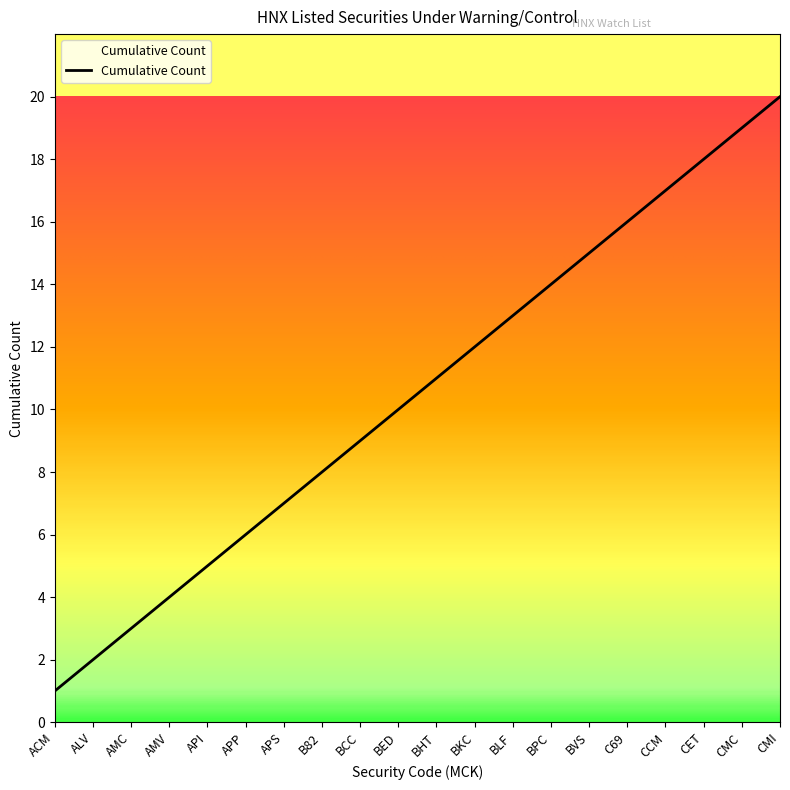

Does the chart display data point markers on the line(s)?

No